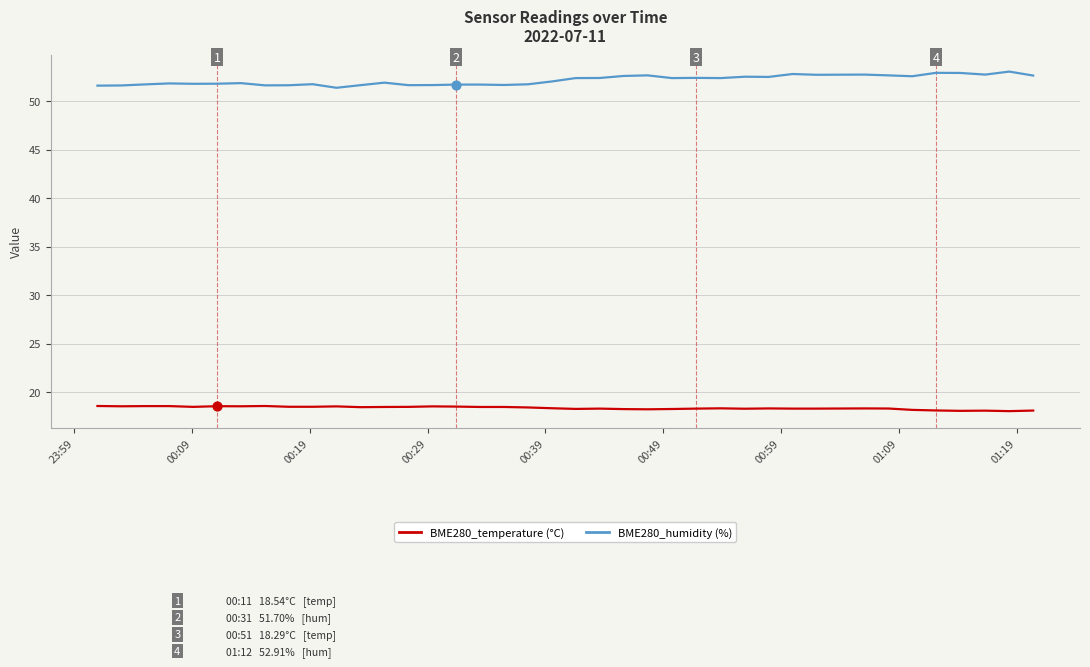

What is the greatest value displayed?

53.0